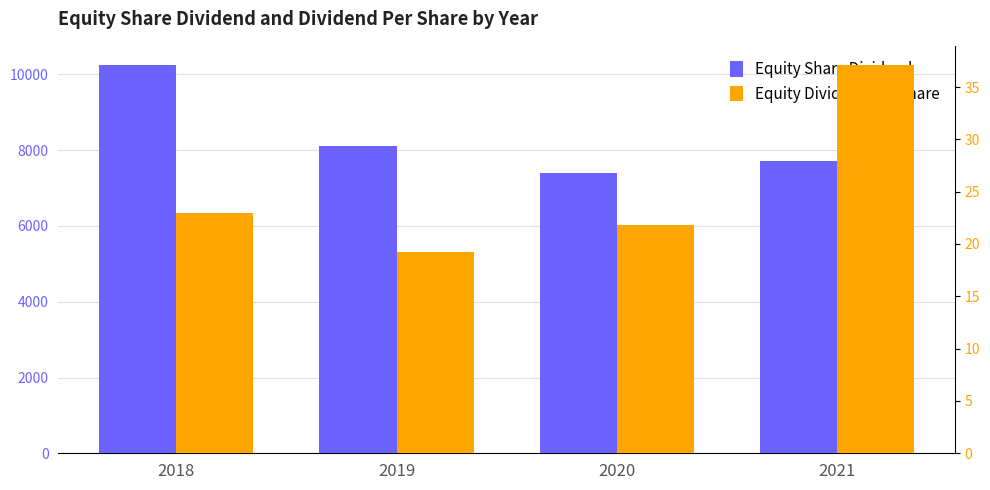

What are all the series names shown in the legend?

Equity Share Dividend, Equity Dividend Per Share